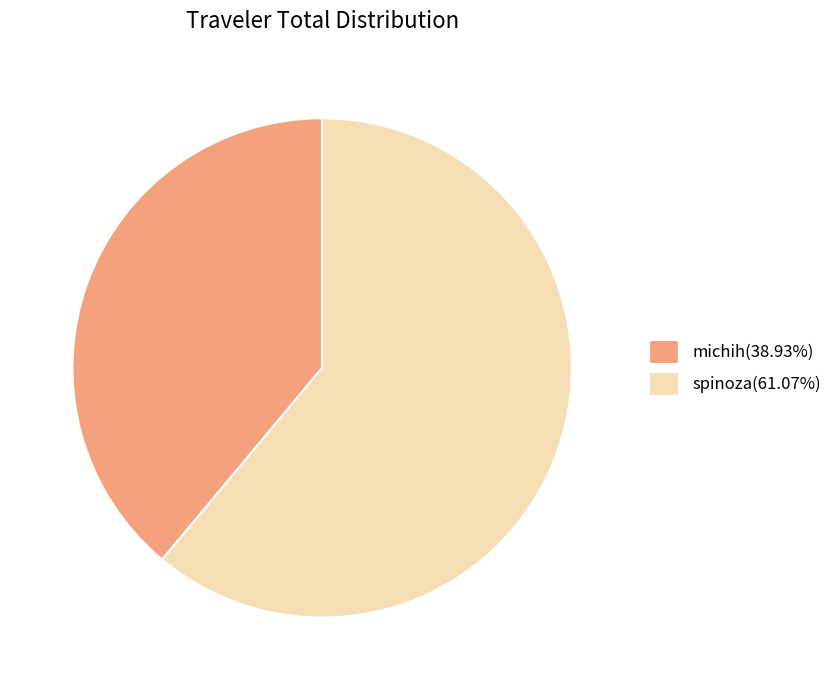

Approximately how many times larger is the value at michih(38.93%) compared to spinoza(61.07%)?

0.6